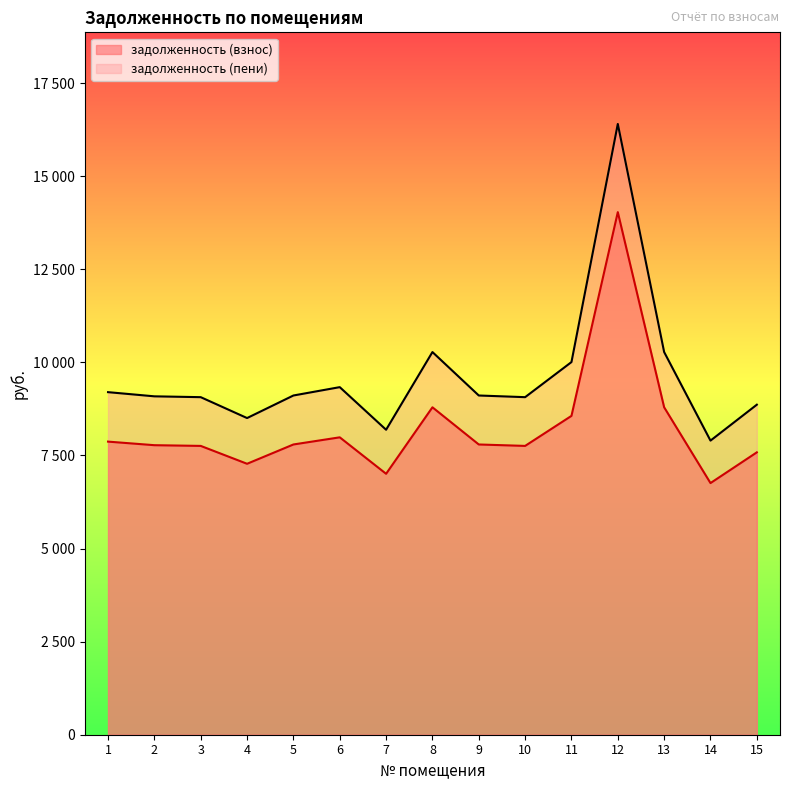

Reading left to right, transcribe all the data shown in this chart.

задолженность (взнос): 7872.0	7776.0	7756.8	7276.8	7795.2	7987.2	7008.0	8793.6	7795.2	7756.8	8563.2	14035.2	8793.6	6758.4	7584.0
задолженность (пени): 9200.4	9088.2	9065.8	8504.8	9110.6	9335.0	8190.6	10277.5	9110.6	9065.8	10008.2	16403.6	10277.5	7898.9	8863.8